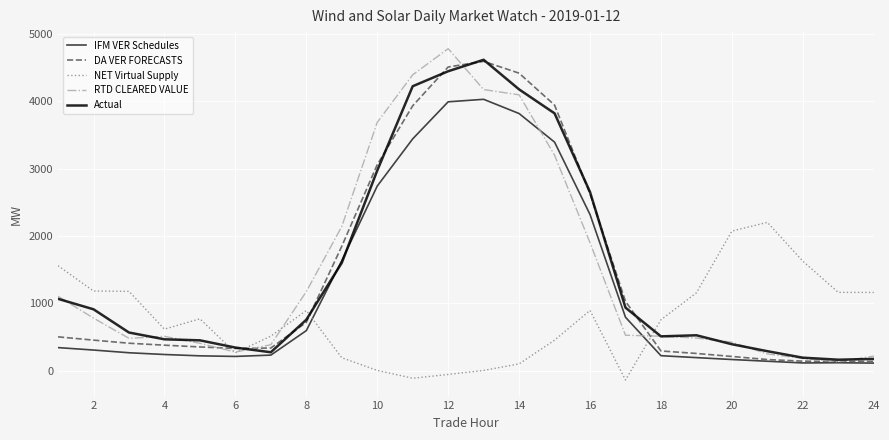

True or false: NET Virtual Supply and DA VER FORECASTS cross at least once.

True